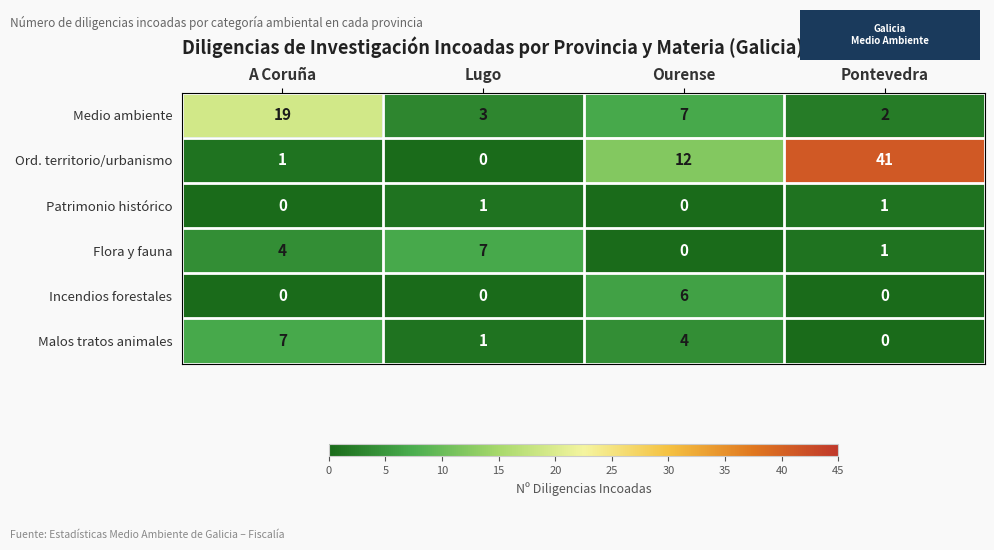

What value does the Medio ambiente series have at Ourense?

7